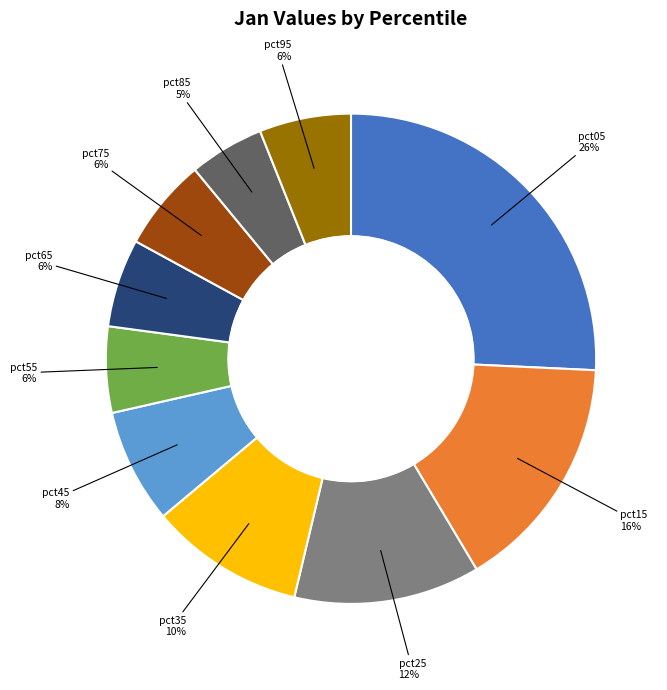

True or false: pct55 accounts for 20% of the total.

False